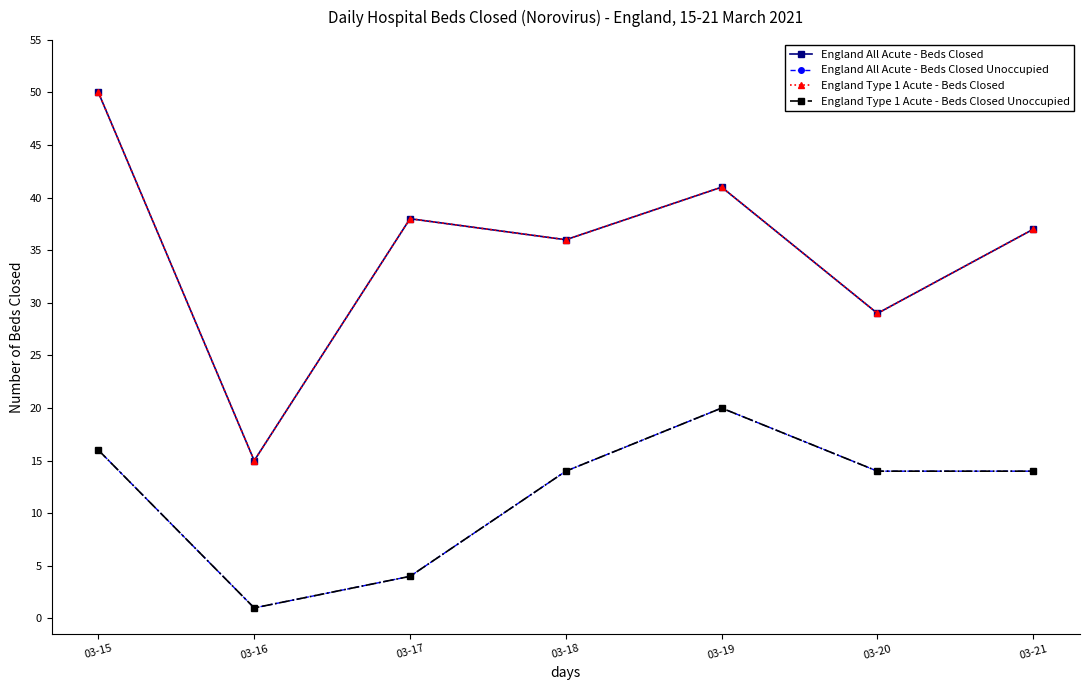

At which category is the sum across all series the highest?

03-15